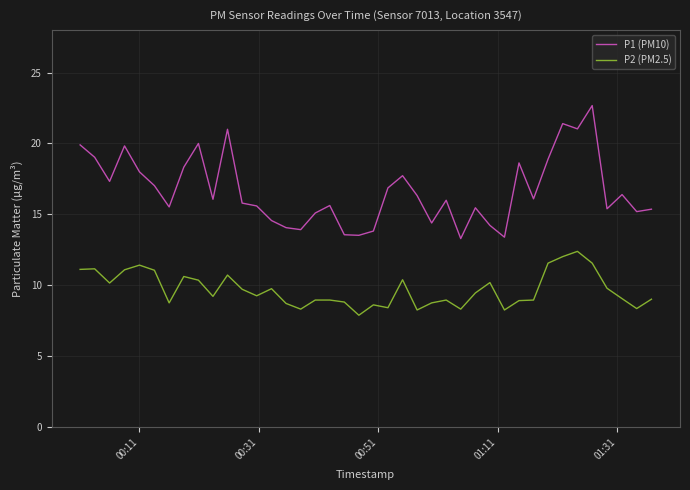

List the series in order of their overall mean, highest first.

P1 (PM10), P2 (PM2.5)